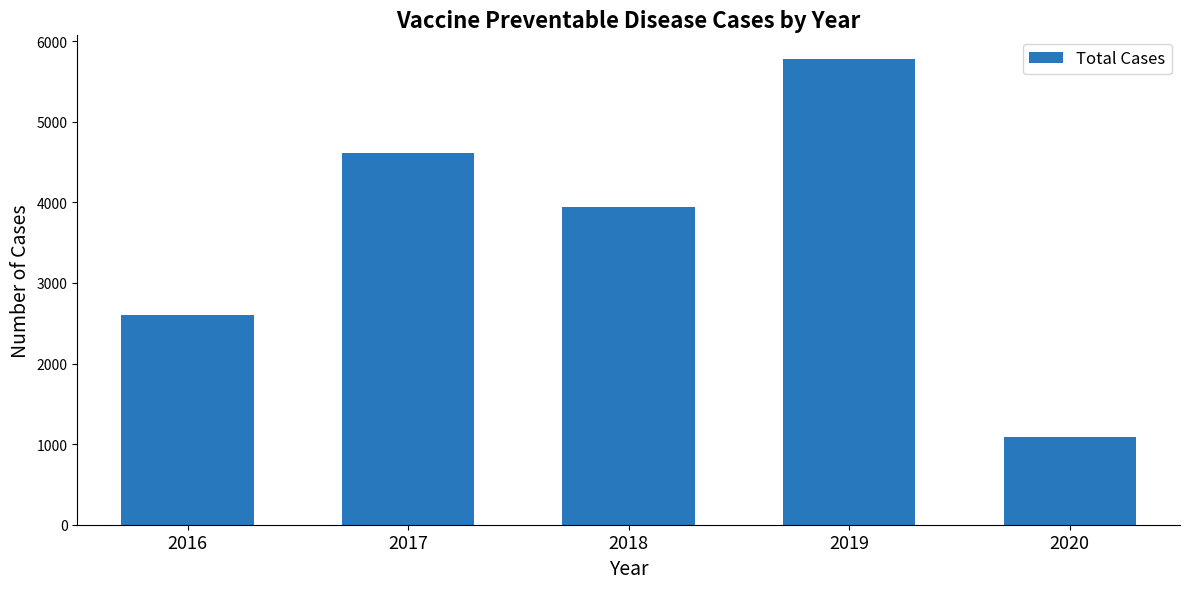

What is the average value?

3606